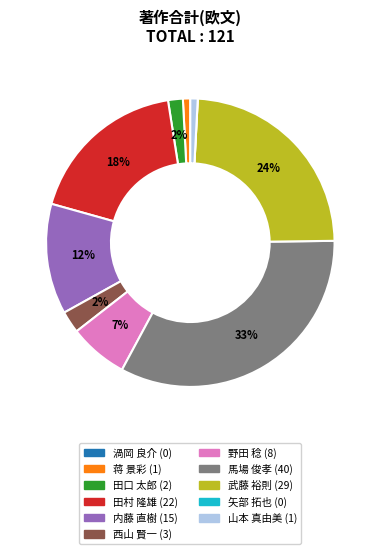

Which has a higher value, 内藤 直樹 or 西山 賢一?

内藤 直樹